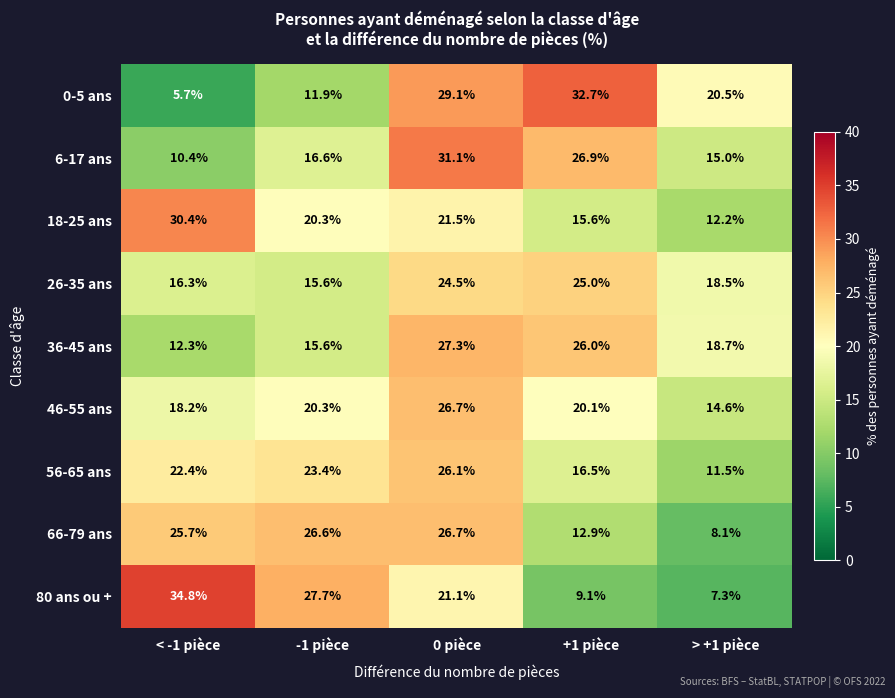

At which label is 6-17 ans closest to 20?

-1 pièce